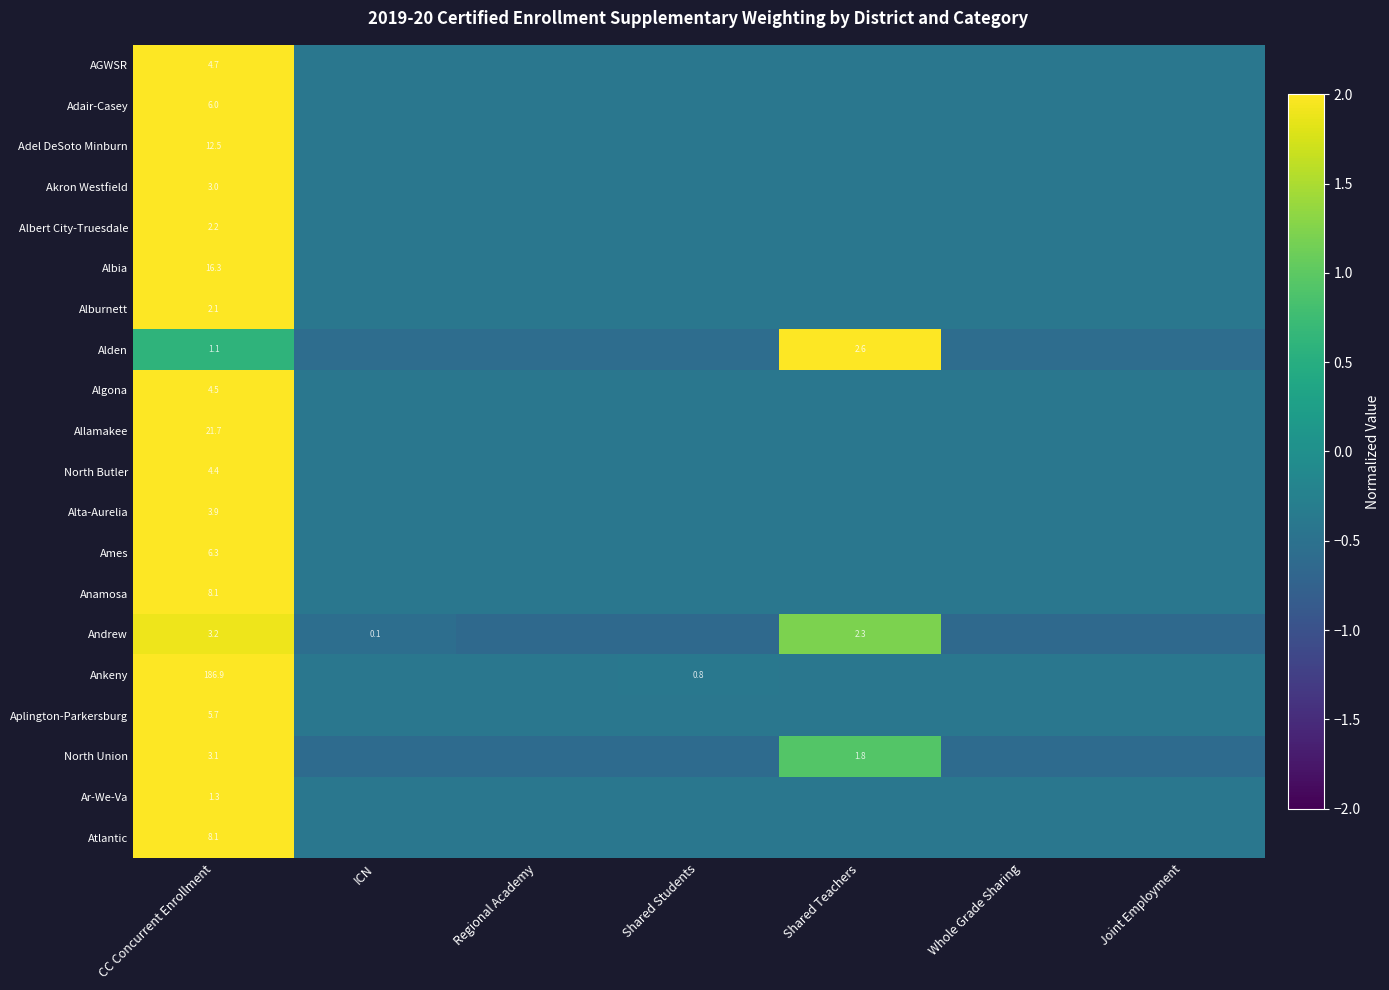

What is the difference between the highest and lowest values at Regional Academy?

0.2